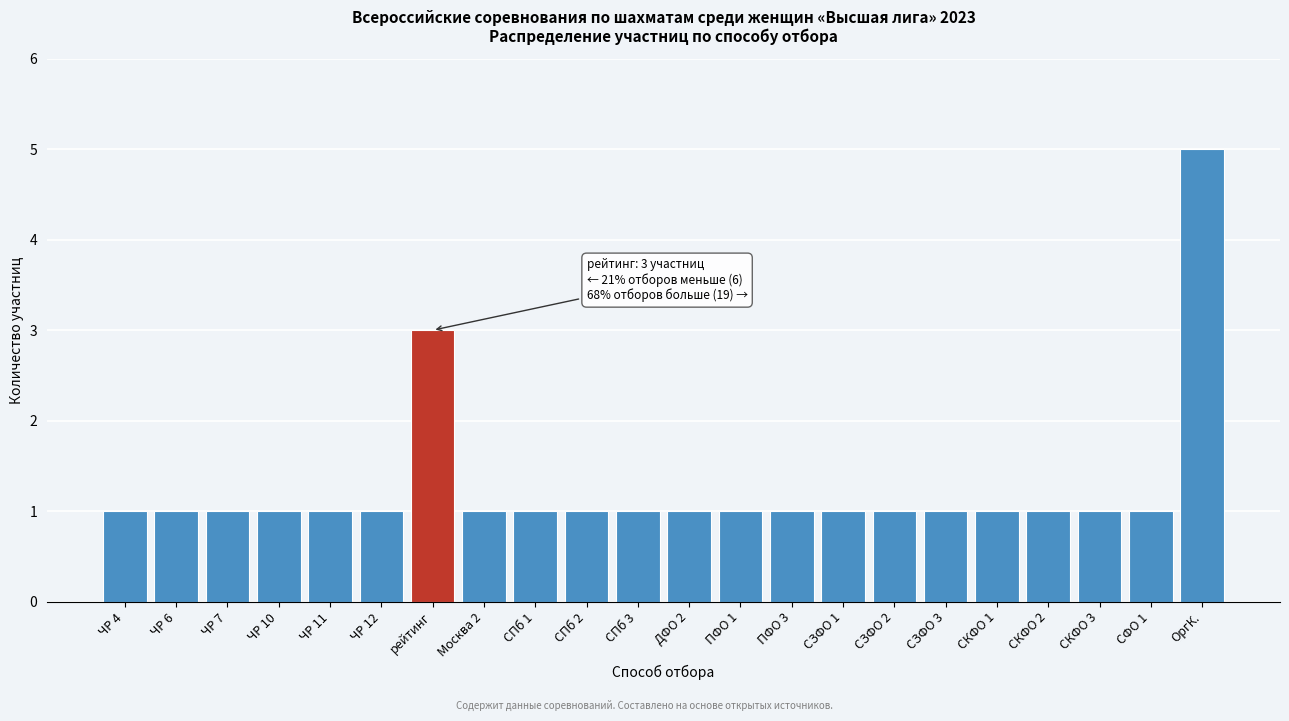

Reading right to left, what are all the values shown in this chart?

5	1	1	1	1	1	1	1	1	1	1	1	1	1	1	3	1	1	1	1	1	1